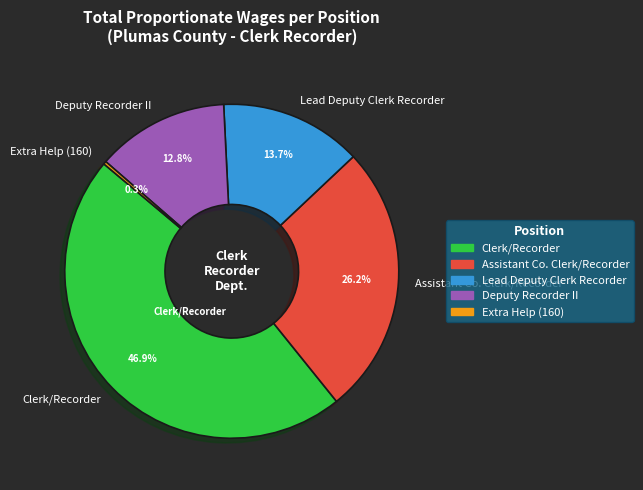

Do Lead Deputy Clerk Recorder and Extra Help (160) together represent more than half of the pie?

No